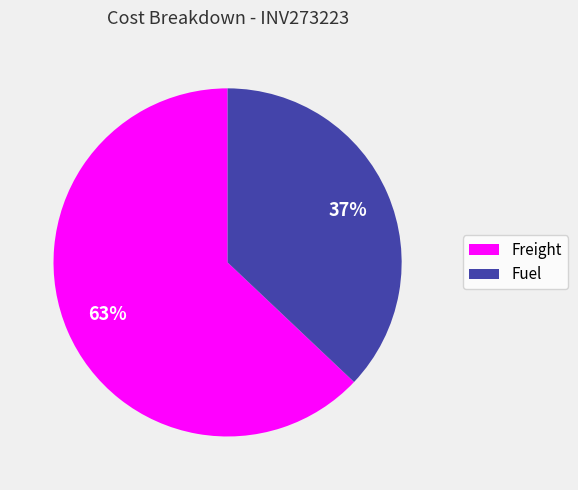

True or false: Fuel accounts for 37% of the total.

True